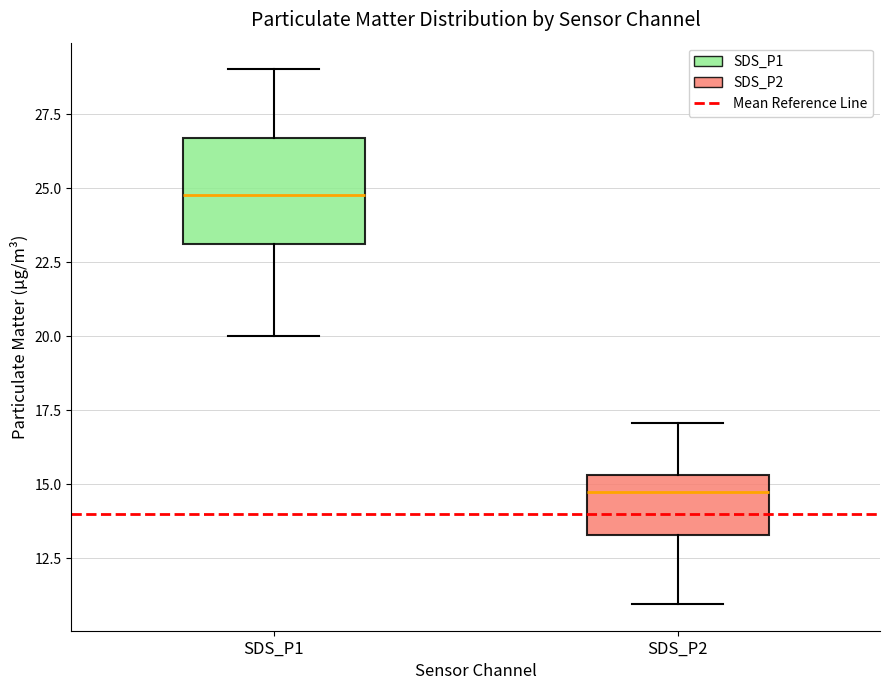

Reading left to right, read every box against the y-axis: the position of its median line, the range the box covers, and the ends of its whiskers. The values are not printed on the chart, so give them approximately, as read against the axis.

SDS_P1: median 25.0, box 23.0 to 26.5, whiskers 20.0 to 29.0
SDS_P2: median 14.5, box 13.5 to 15.5, whiskers 11.0 to 17.0